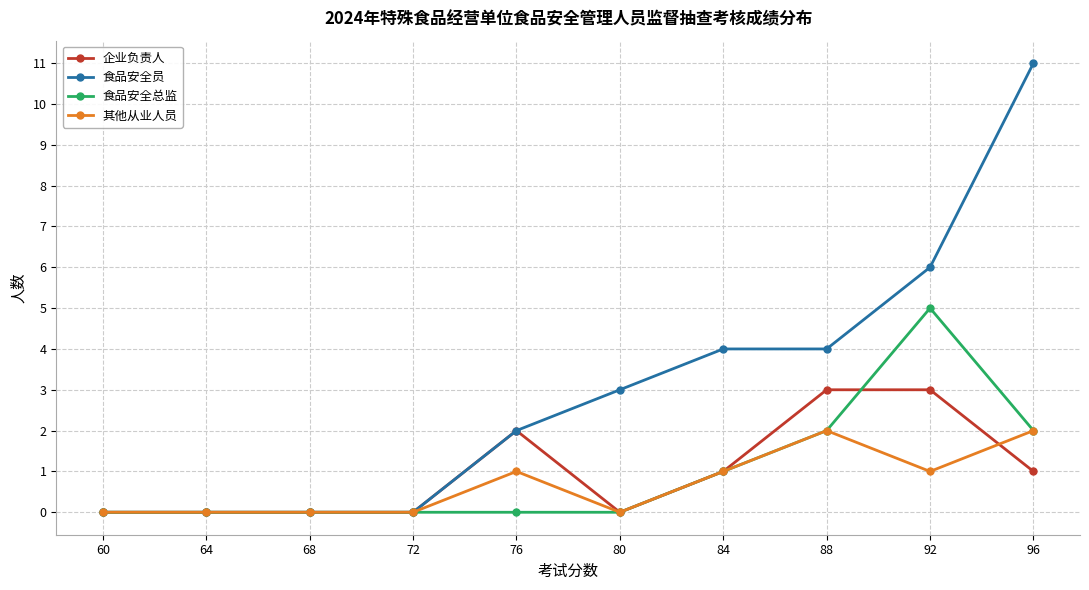

What is the difference between the maximum and minimum values in the 食品安全总监 series?

5